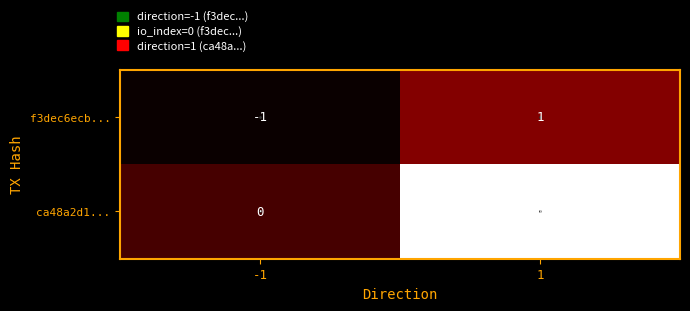

What is the total value across all series at 1?

11